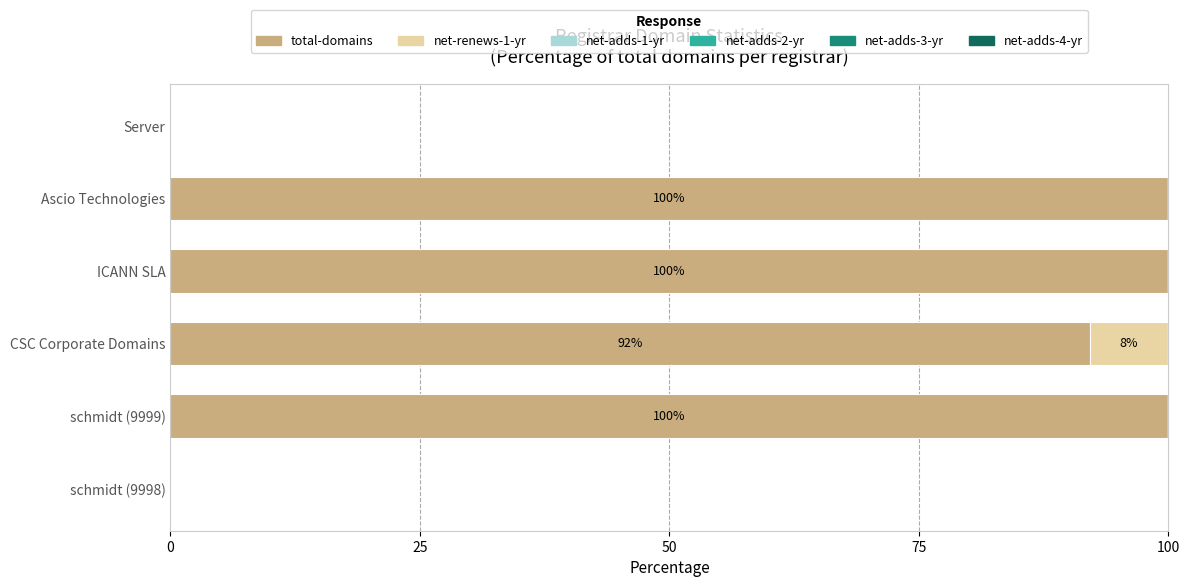

What is the total value across all series at CSC Corporate Domains?

100.0